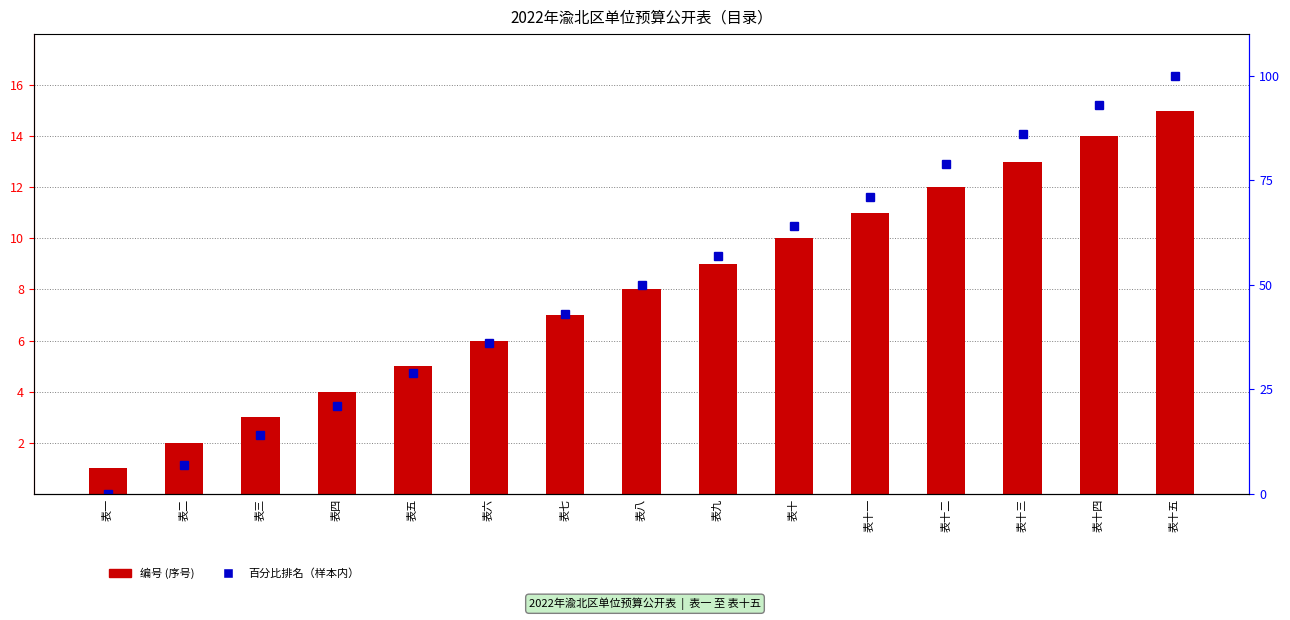

Which series has the widest spread of values?

百分比排名